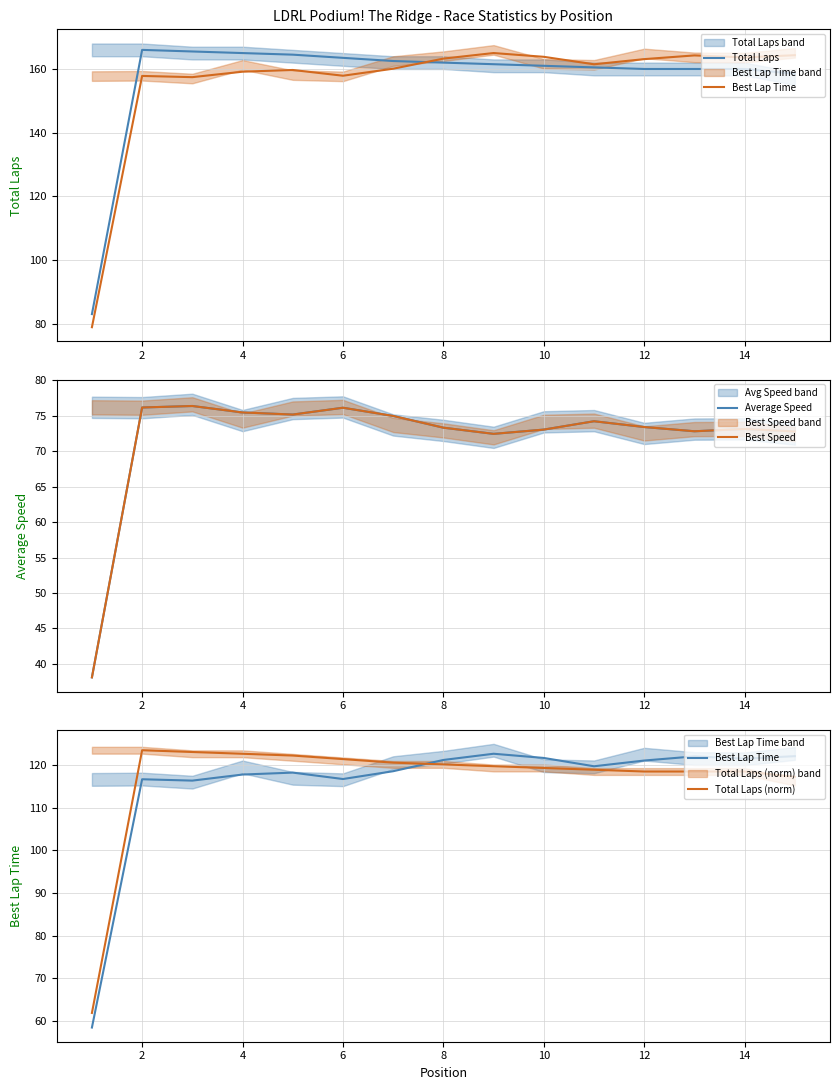

What is the value of the Best Lap Time point at the 3rd from the left?

116.4